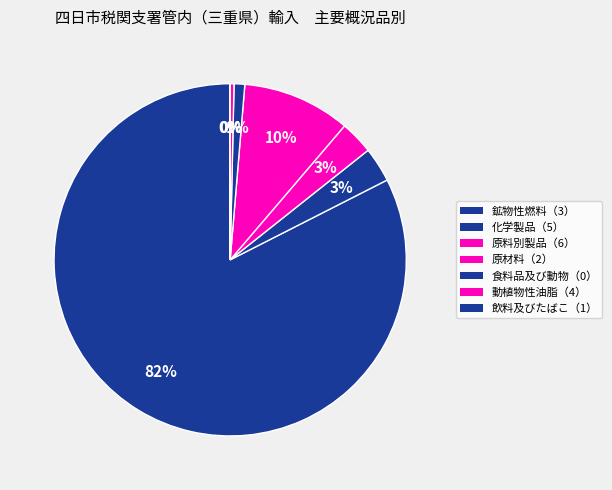

Combined, what portion of the pie is 鉱物性燃料（3） and 飲料及びたばこ（1）?

82.5%